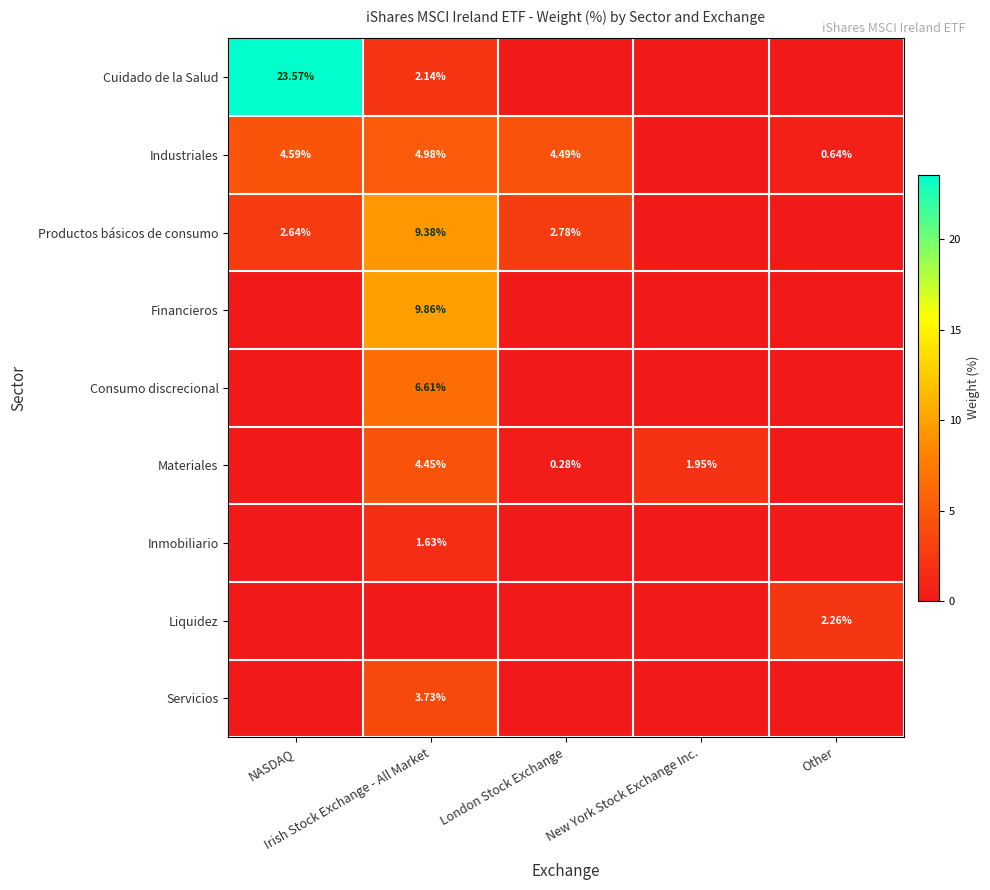

What is the highest value of the Materiales series?

4.5